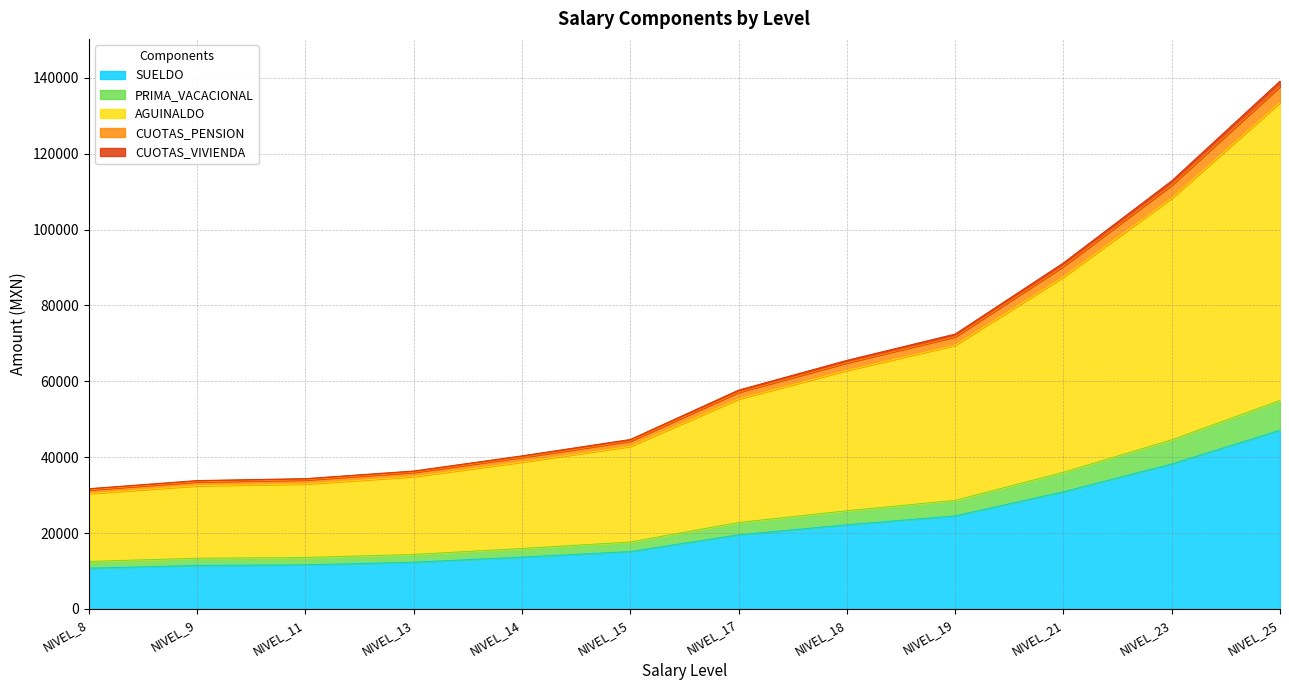

At which label does CUOTAS_VIVIENDA first exceed 55340?

NIVEL_17